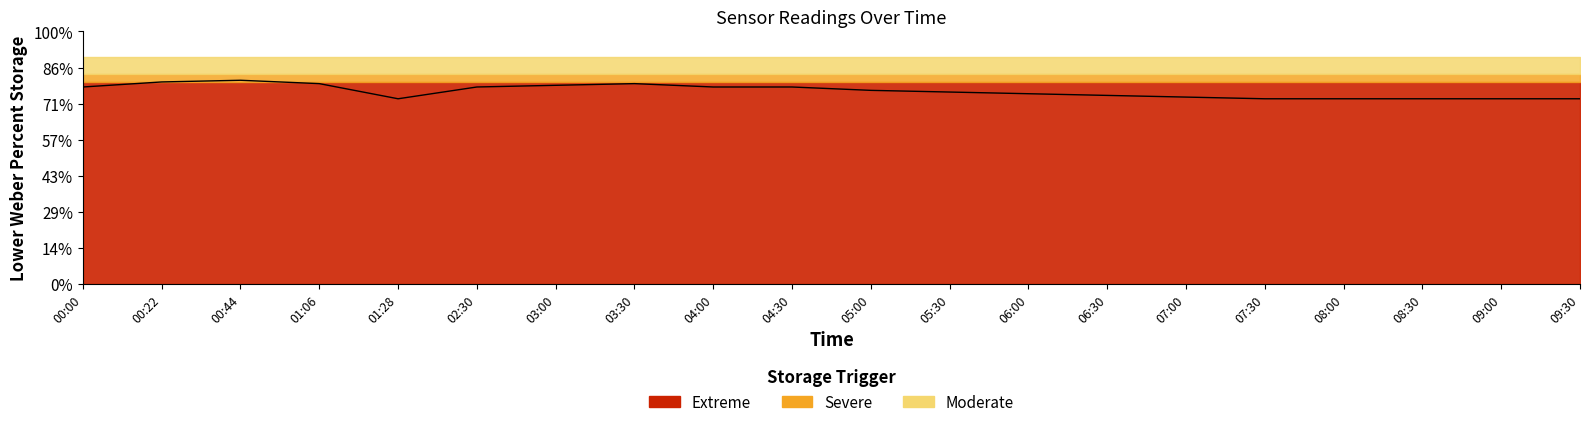

What is the difference between the maximum and minimum values?

1.1